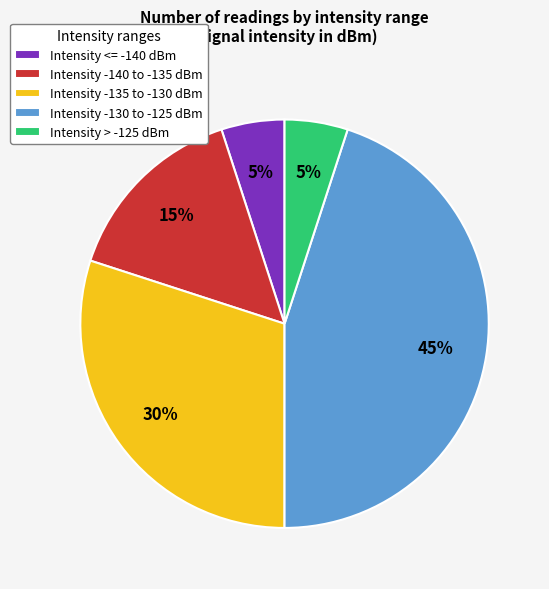

To the nearest percent, what is the difference between the Intensity -140 to -135 dBm and Intensity <= -140 dBm slice percentages?

10%